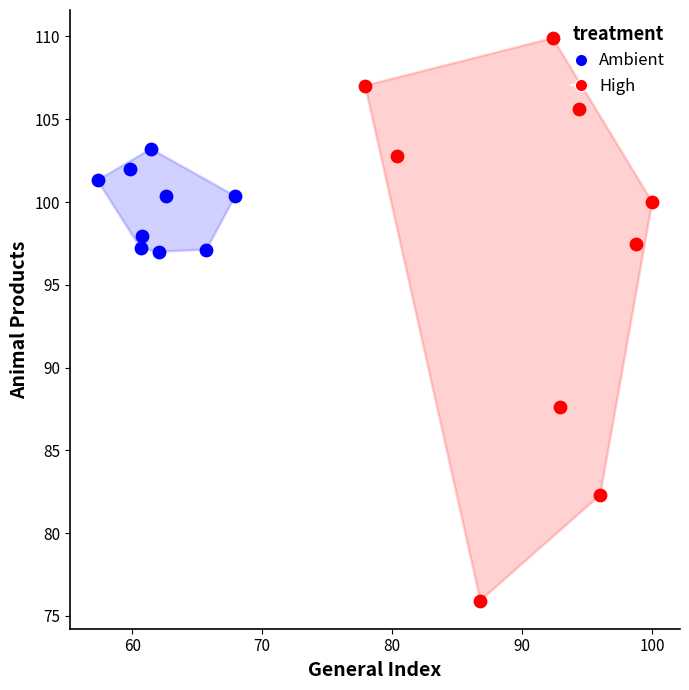

Which series contains the lowest Y value?

High